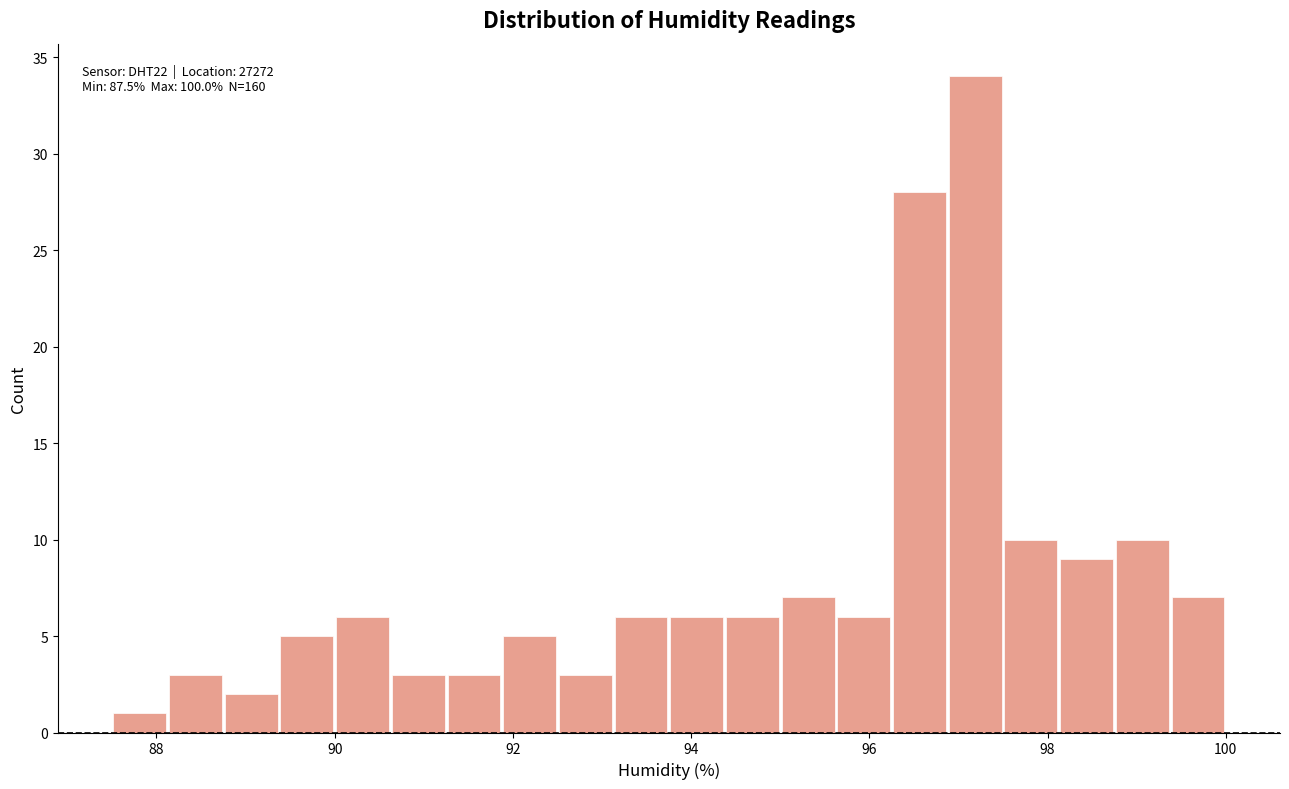

Read against the x-axis, roughly where is the centre of the tallest bar?

97.2